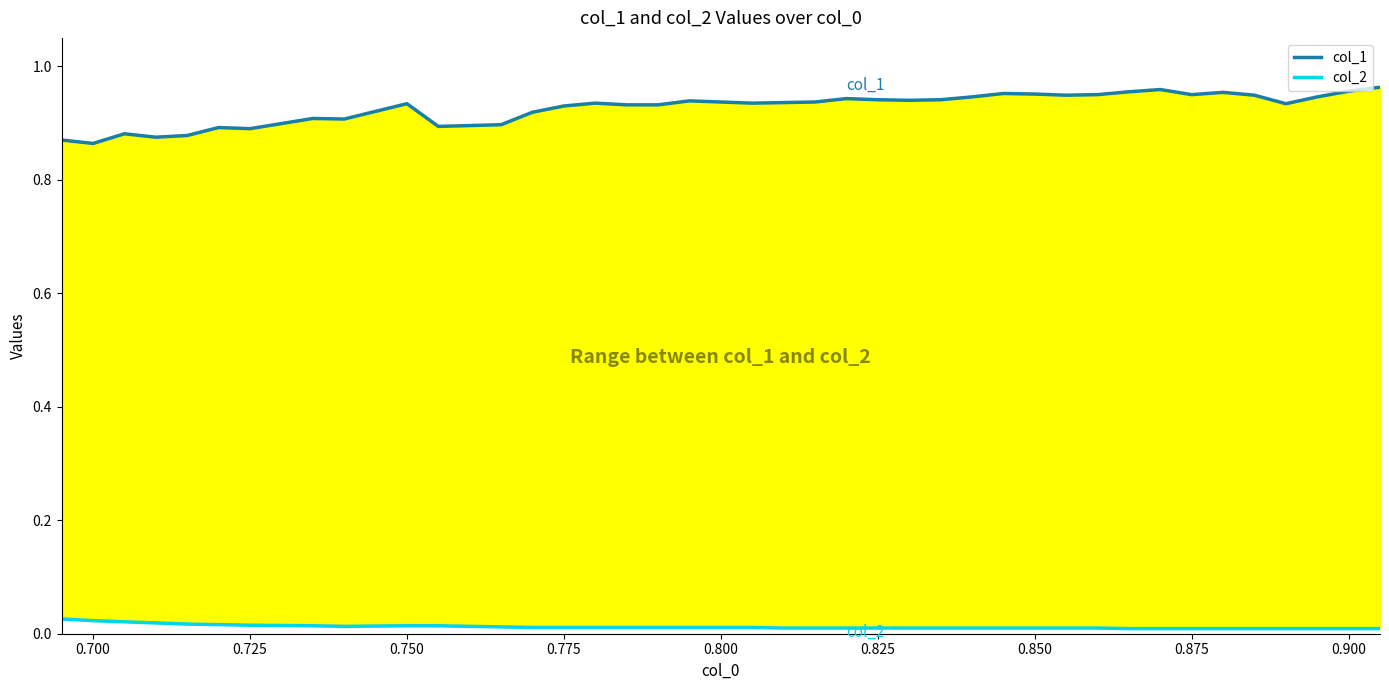

Reading left to right, list all the values displayed in this chart.

col_1: 0.9	0.9	0.9	0.9	0.9	0.9	0.9	0.9	0.9	0.9	0.9	0.9	0.9	0.9	0.9	0.9	0.9	0.9	0.9	0.9	0.9	0.9	0.9	0.9	0.9	0.9	0.9	1.0	1.0	0.9	0.9	1.0	1.0	0.9	1.0	0.9	0.9	0.9	1.0	1.0
col_2: 0.0	0.0	0.0	0.0	0.0	0.0	0.0	0.0	0.0	0.0	0.0	0.0	0.0	0.0	0.0	0.0	0.0	0.0	0.0	0.0	0.0	0.0	0.0	0.0	0.0	0.0	0.0	0.0	0.0	0.0	0.0	0.0	0.0	0.0	0.0	0.0	0.0	0.0	0.0	0.0